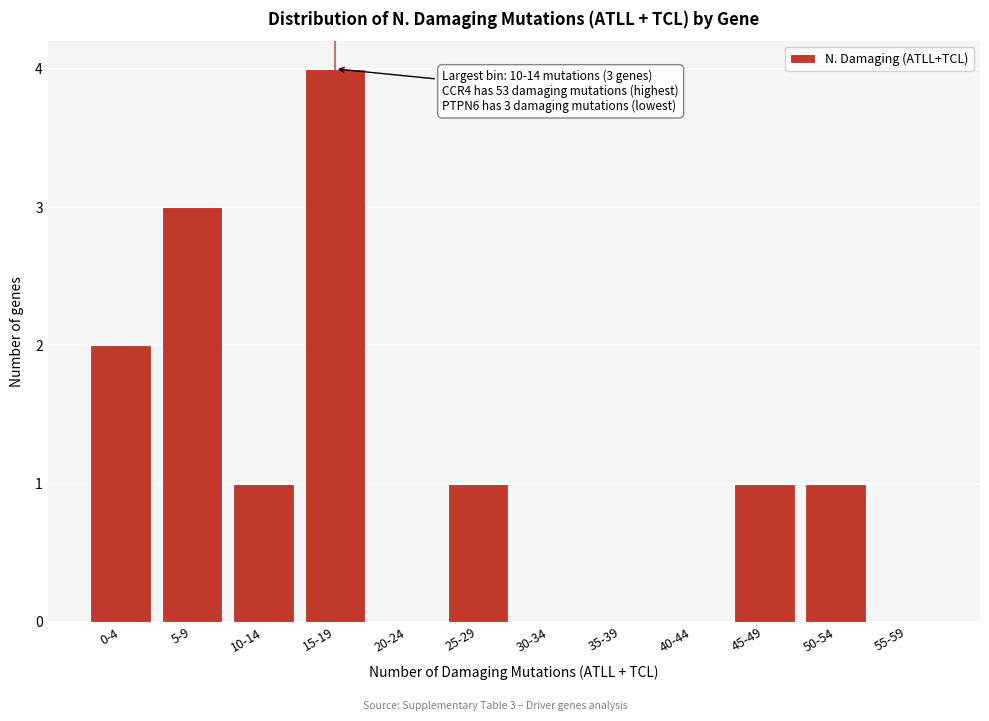

Reading right to left, extract all data points from this chart.

55-59=0	50-54=1	45-49=1	40-44=0	35-39=0	30-34=0	25-29=1	20-24=0	15-19=4	10-14=1	5-9=3	0-4=2